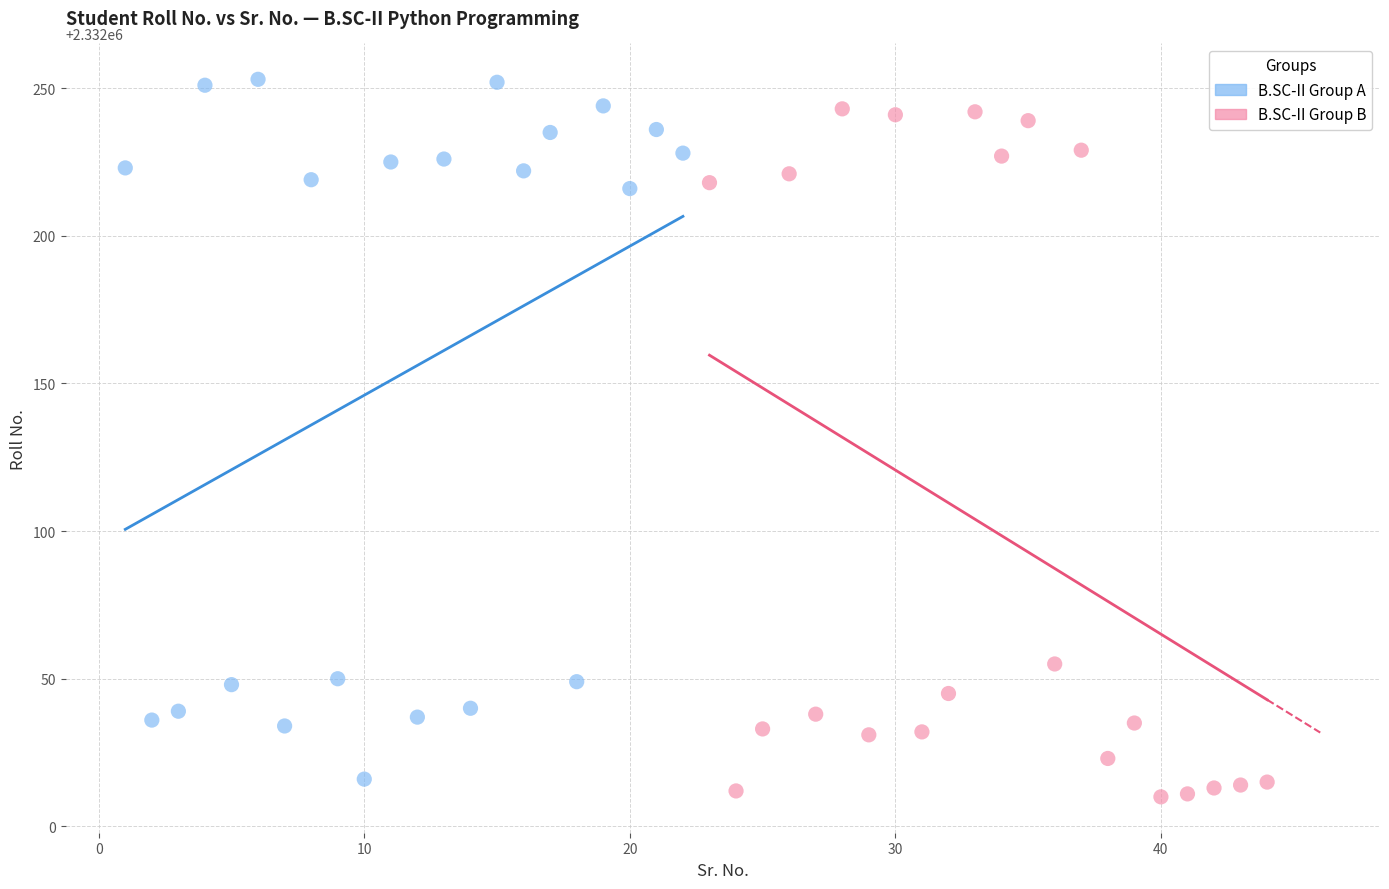

Which series has the widest spread of Y values?

B.SC-II Group A